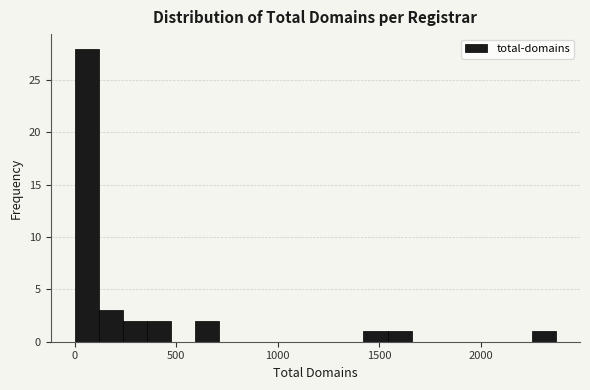

Read against the x-axis, roughly where is the centre of the tallest bar?

50